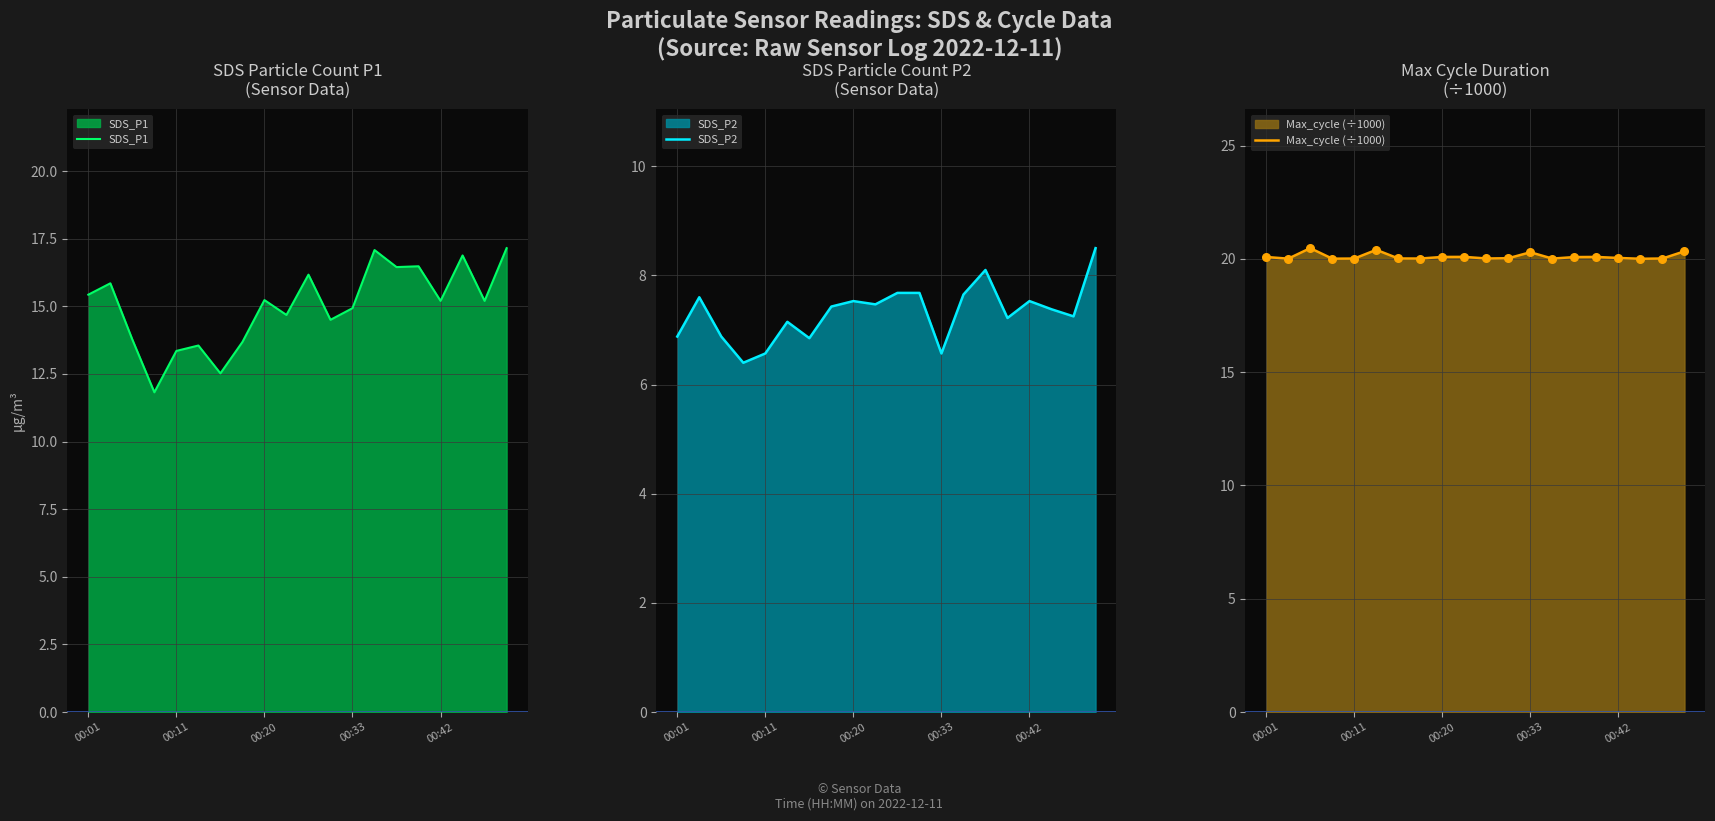

Which series reaches the maximum Y coordinate?

Max_cycle (÷1000)